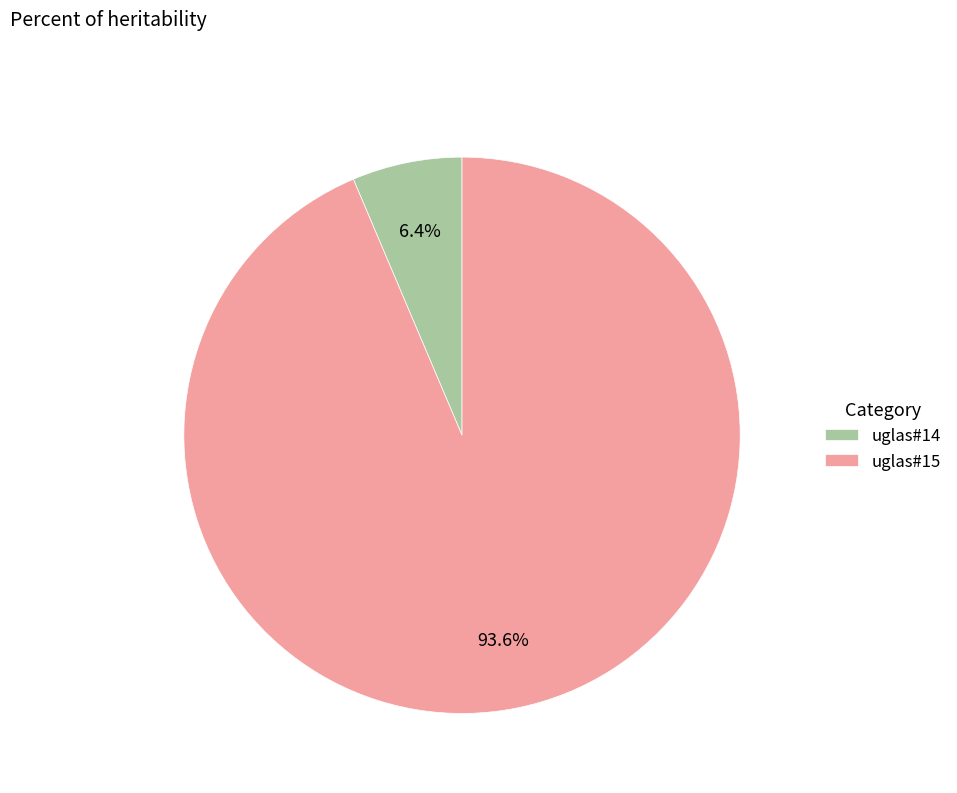

Which slice is the smallest?

uglas#14